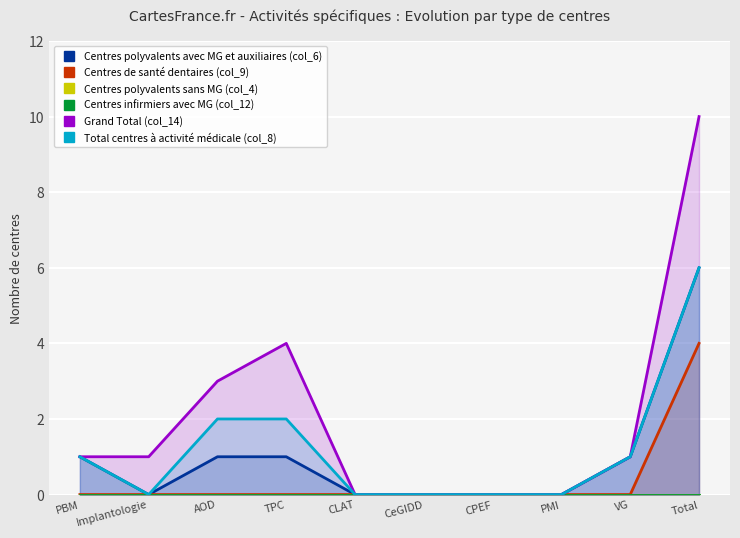

What is the maximum value for Centres de santé dentaires (col_9)?

4